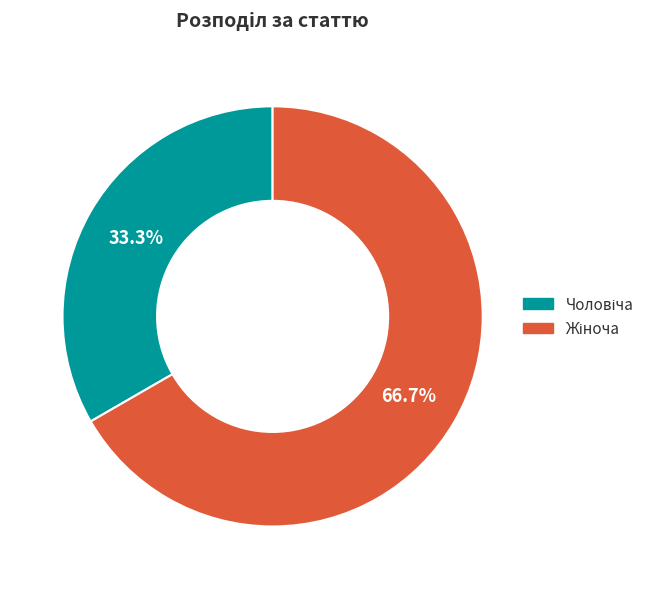

Does any single category account for the majority?

Yes